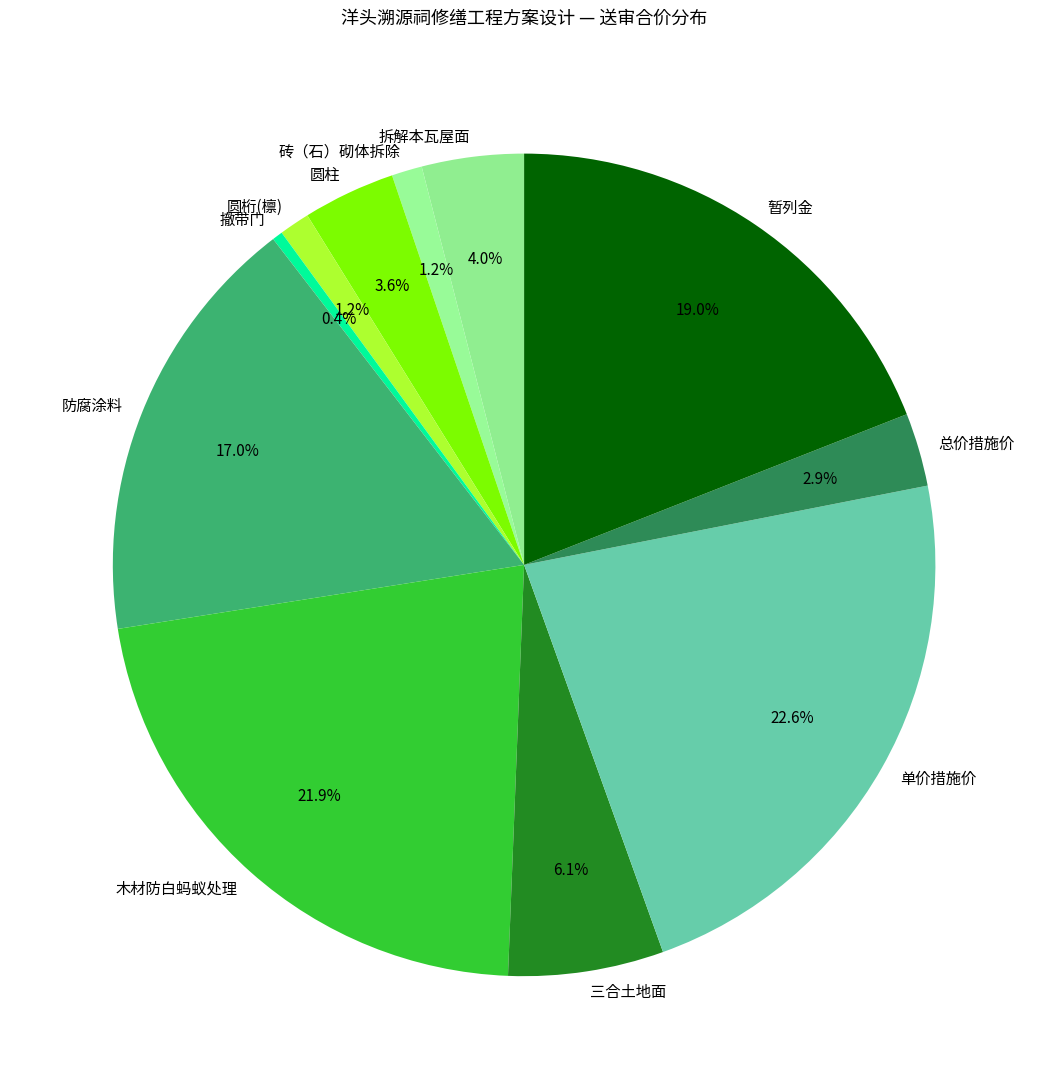

Is there any slice that represents more than half of the pie?

No